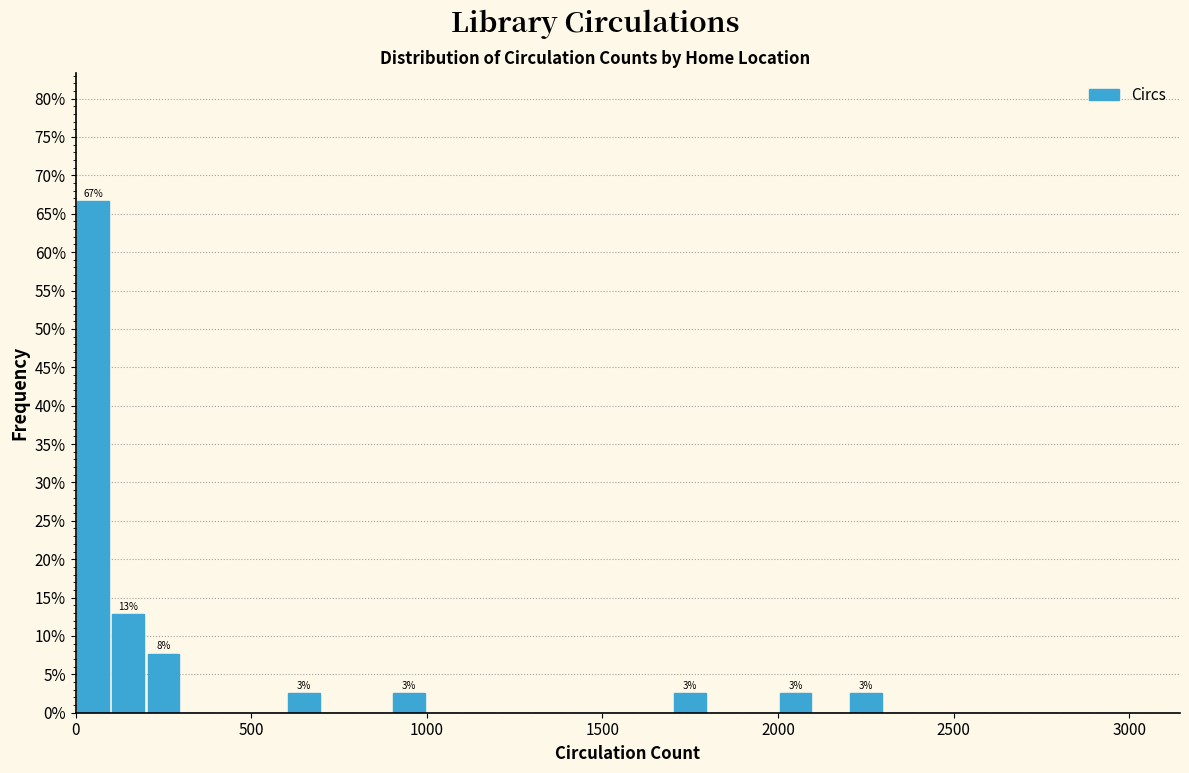

Around what value on the x-axis is the tallest bar? Give the approximate position of its centre, as read against the axis.

50